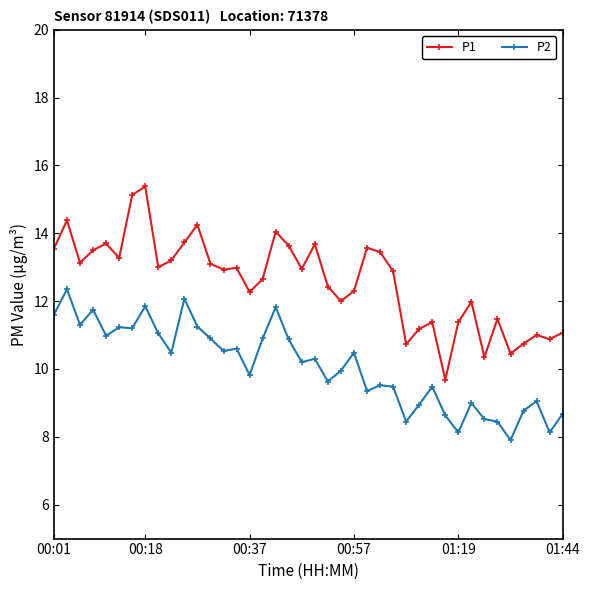

Which series has the widest spread of values?

P1